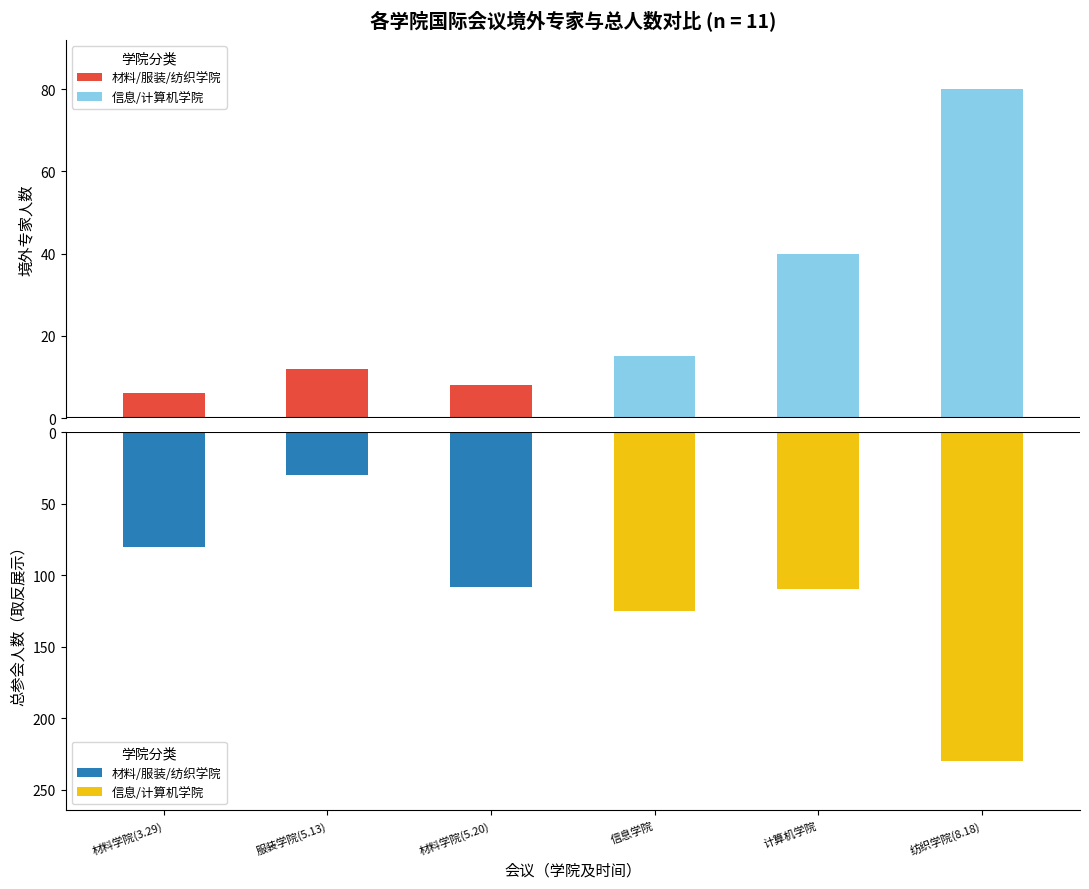

Count the number of data series in this chart.

2